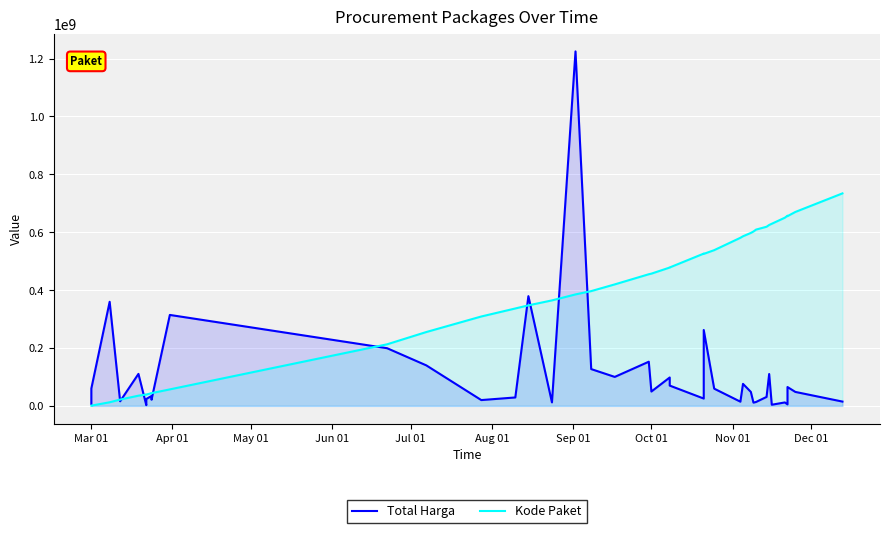

How many data points in Total Harga are less than 48140000?

19